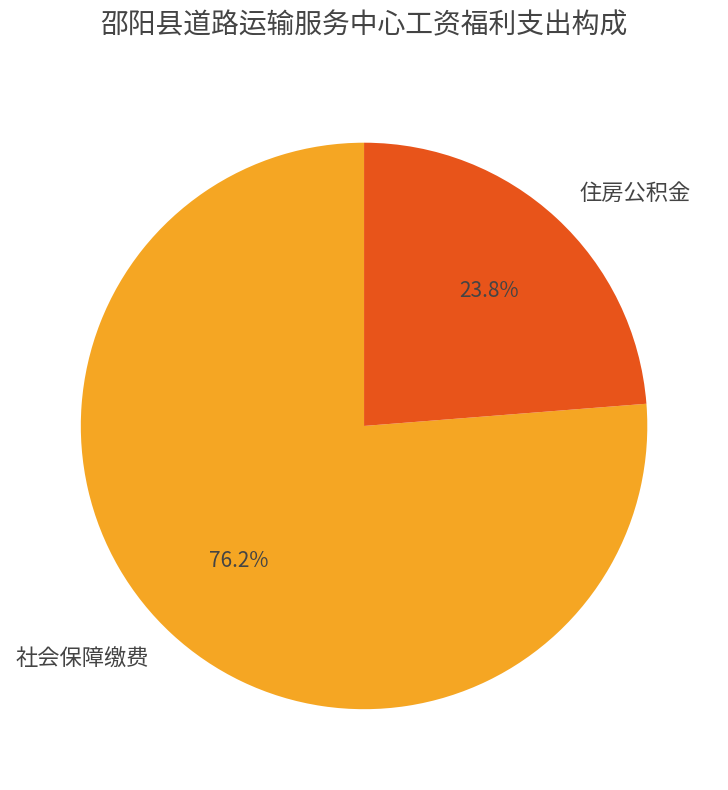

How many segments does this pie chart have?

2